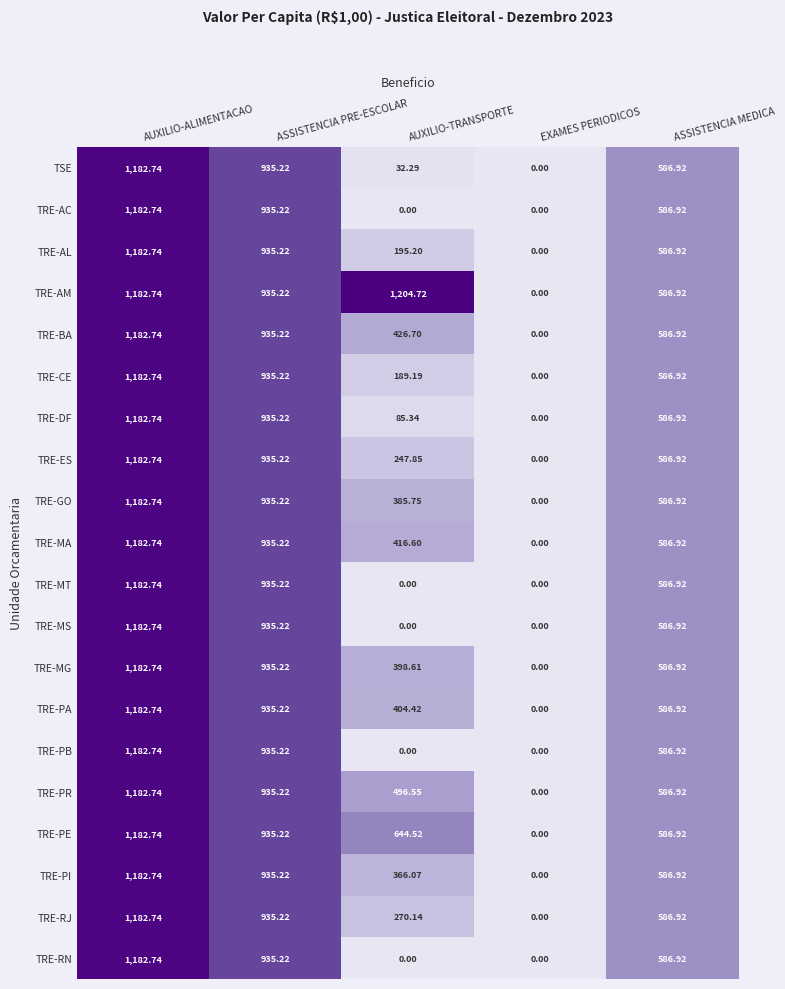

Which series has the largest total across all categories?

TRE-AM